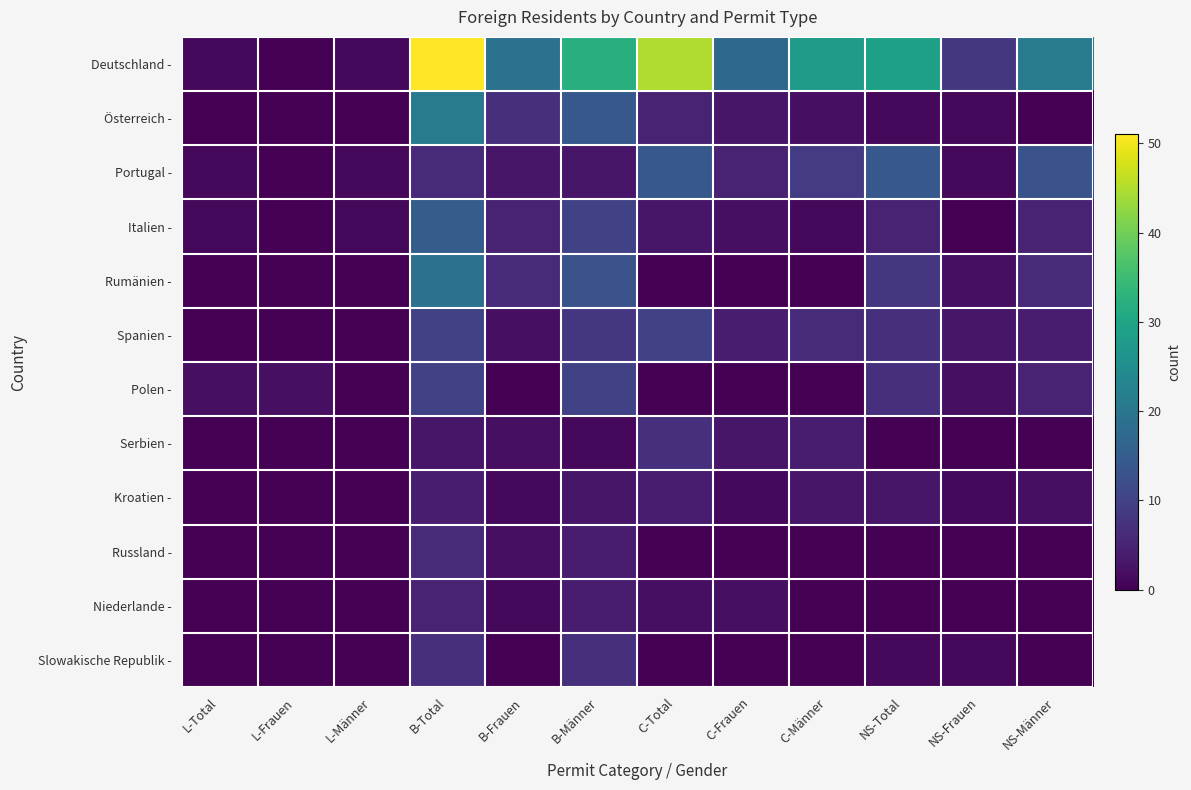

What is the total value across all series at NS-Männer?

56